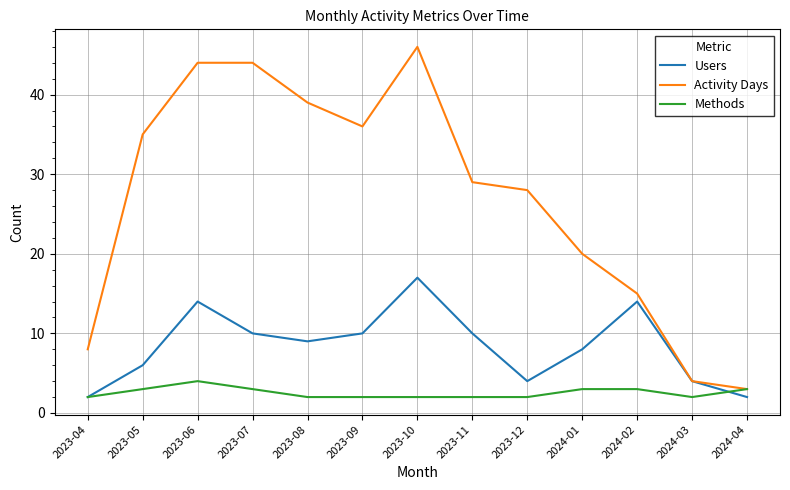

Where is the first local minimum for Activity Days?

2023-09